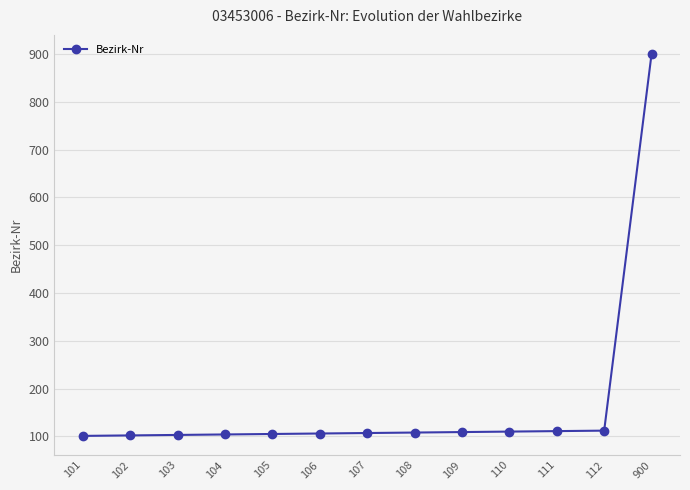

What is the change in value from 104 to 108?

+4